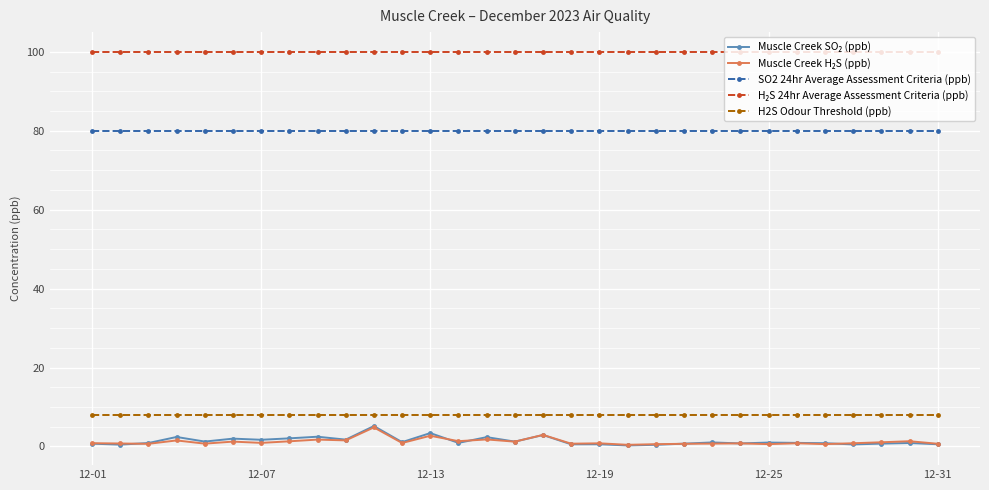

True or false: SO2 24hr Average Assessment Criteria (ppb) and H2S Odour Threshold (ppb) intersect in this chart.

False